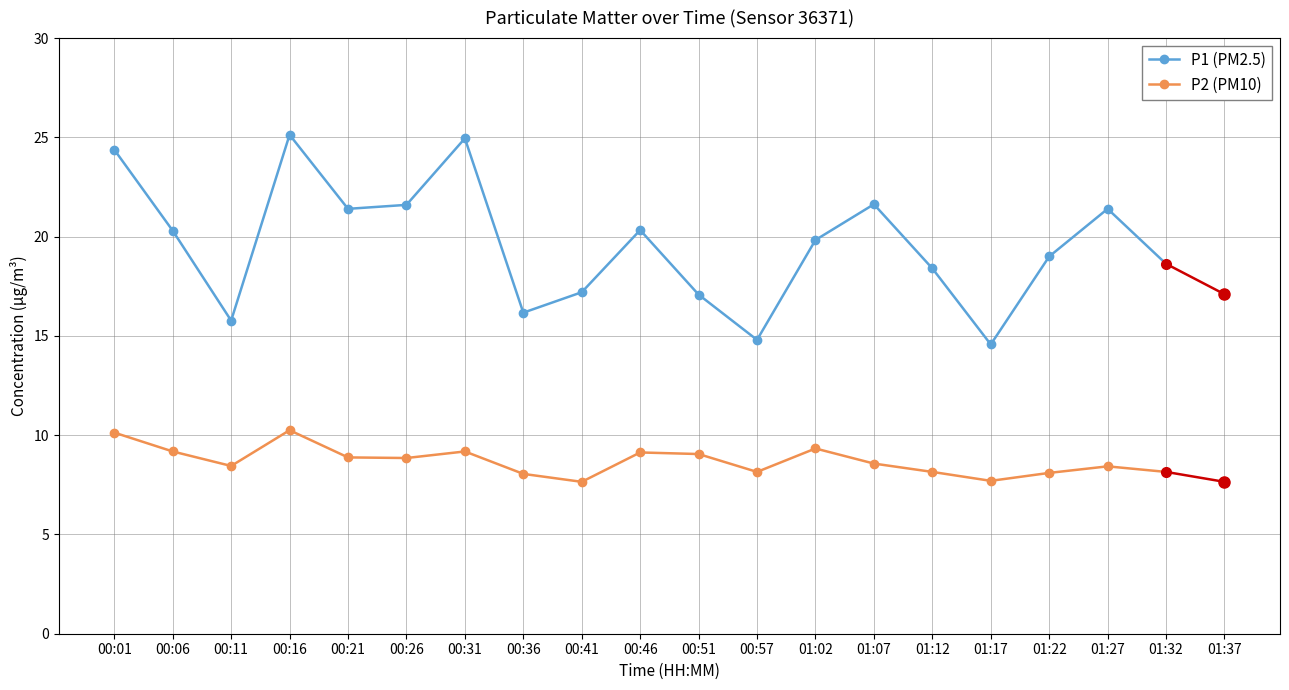

What is the difference between the maximum and minimum values in the P2 (PM10) series?

2.6